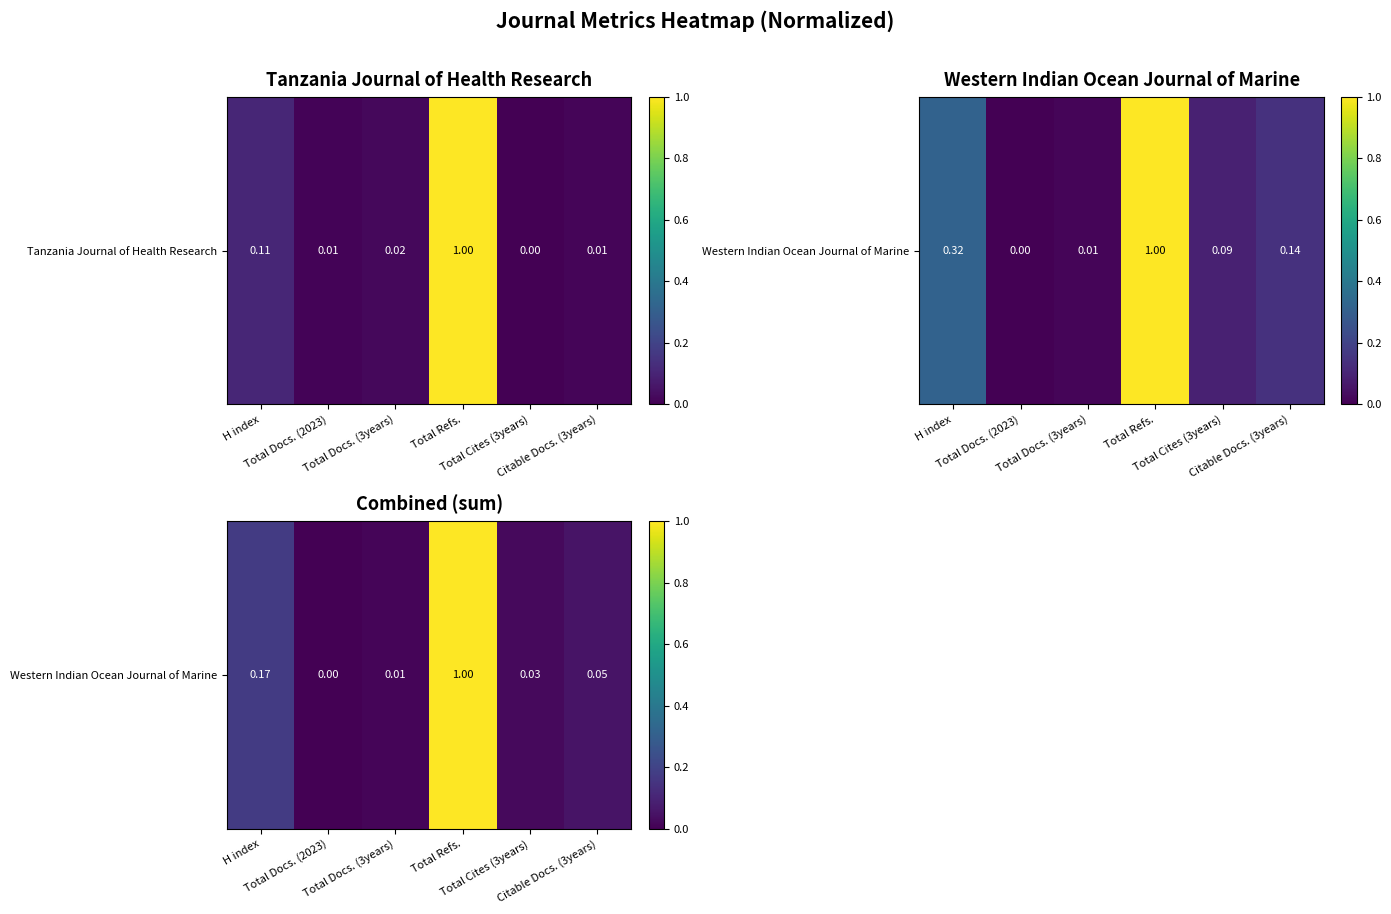

What is the sum of all values?

1.3